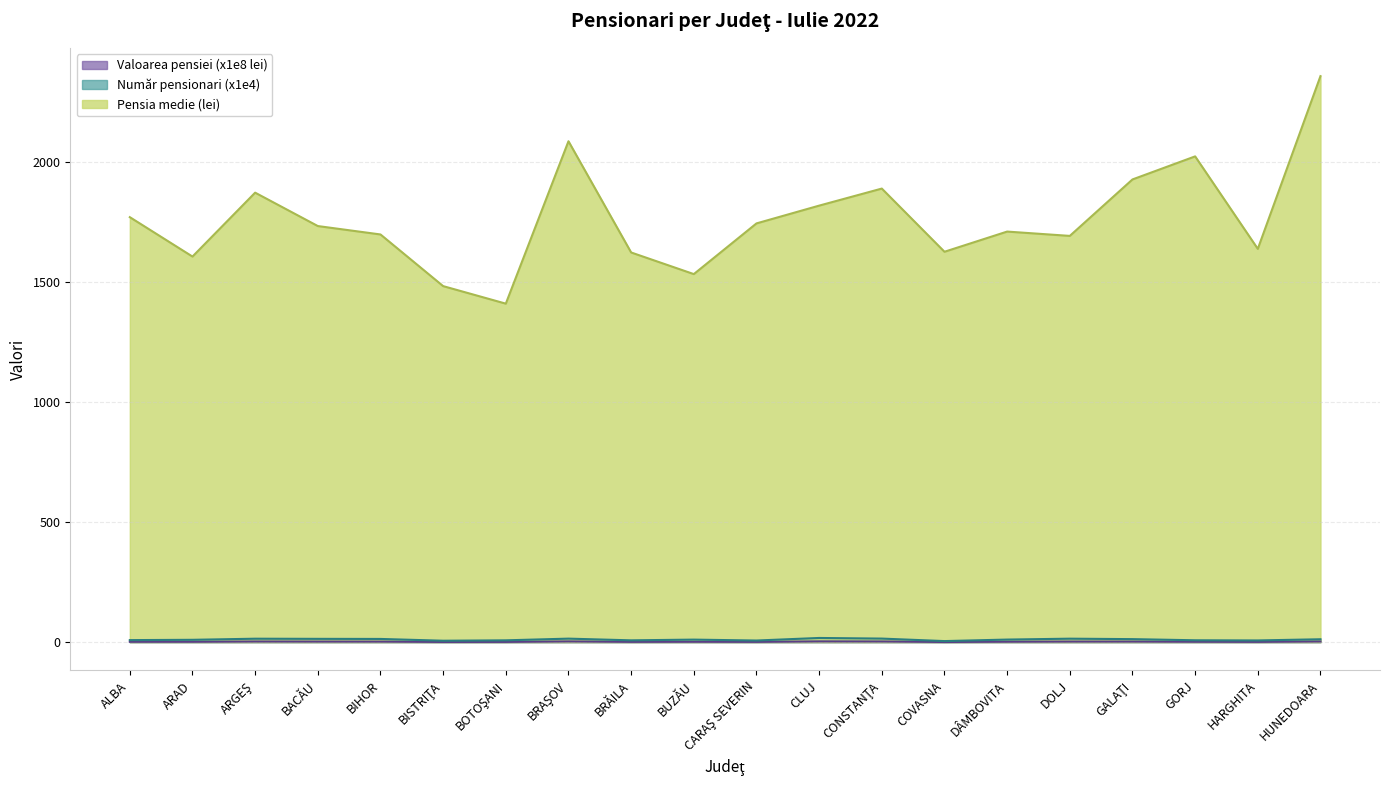

How many lines are shown in the chart?

3